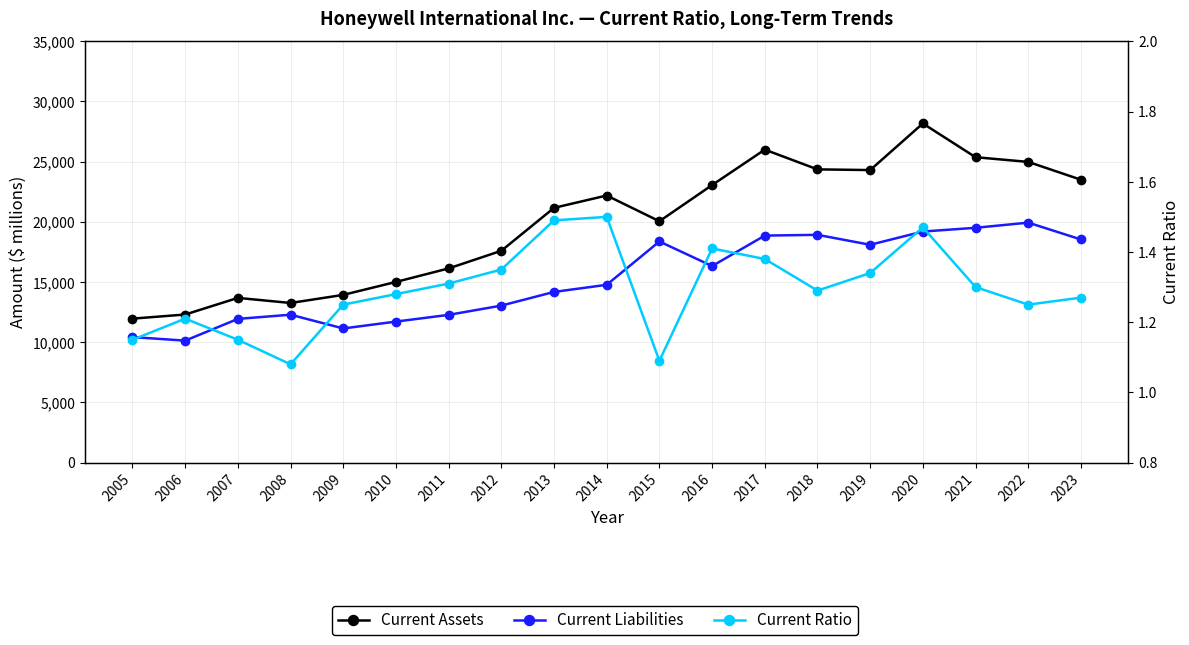

What is the sum of the Current Liabilities values at 2008 and 2015?

30660.0